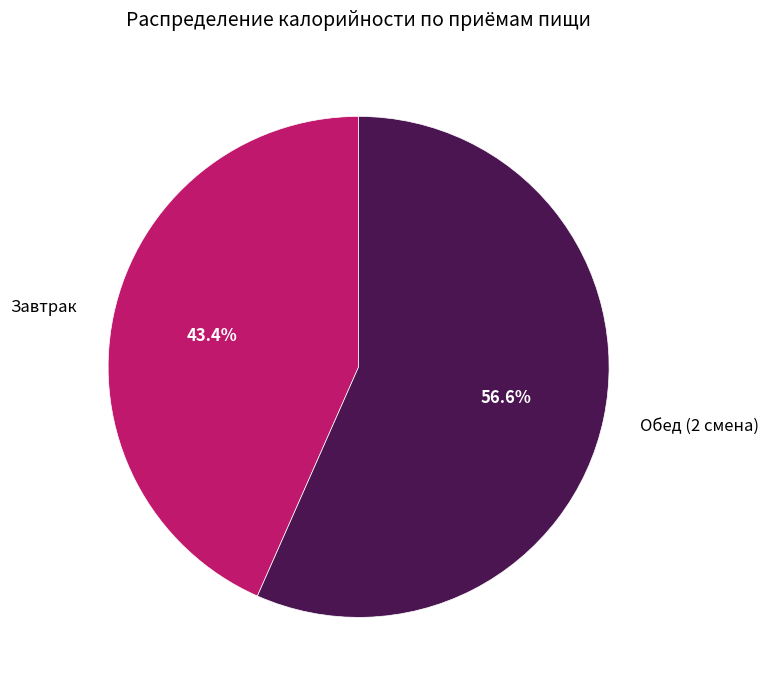

What percentage is the Обед (2 смена) slice, to the nearest percent?

57%